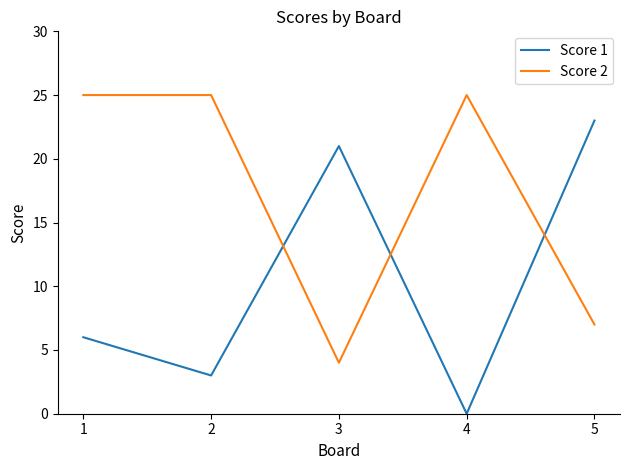

What are all the series names shown in the legend?

Score 1, Score 2